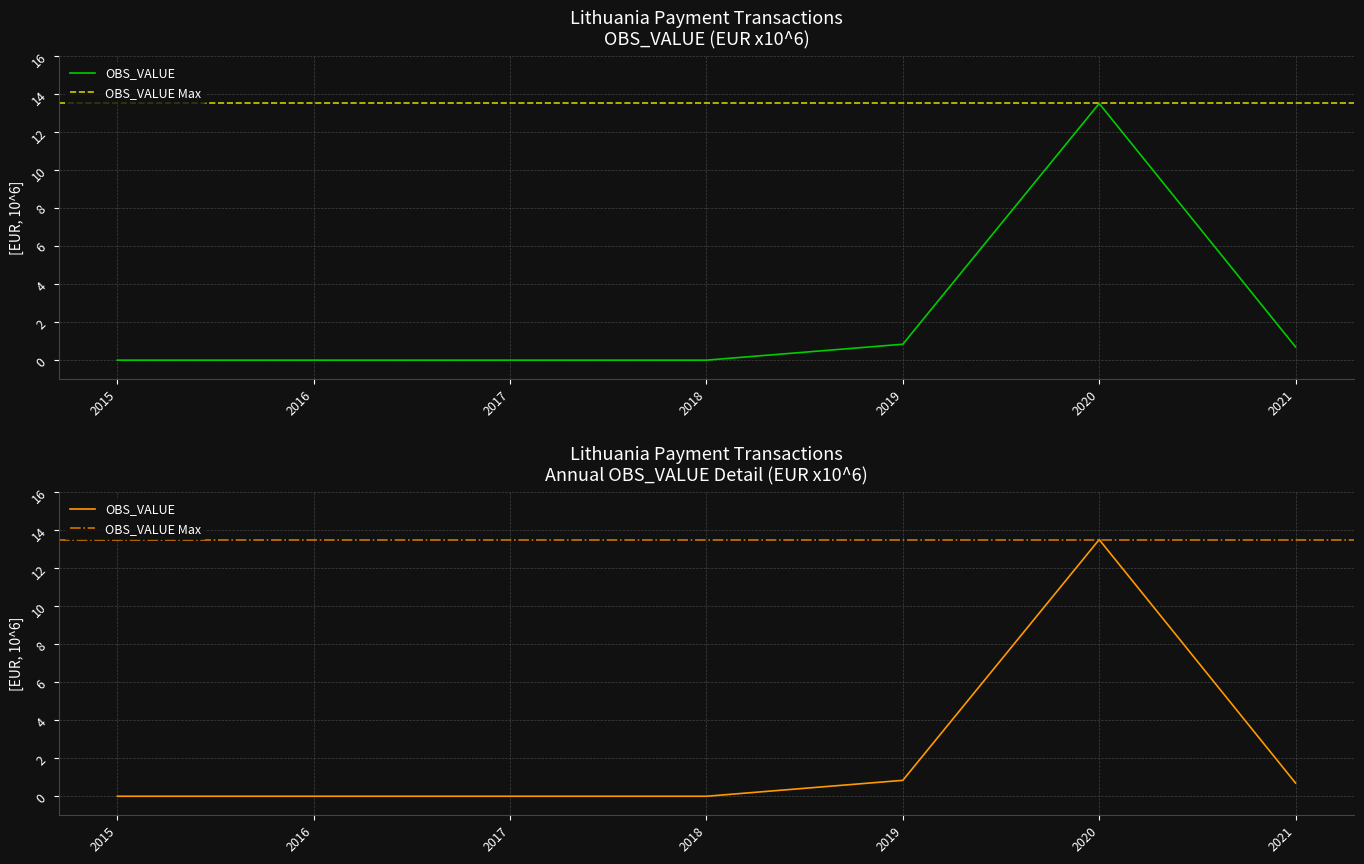

Rank the categories by value from highest to lowest.

2020, 2019, 2021, 2015, 2016, 2017, 2018